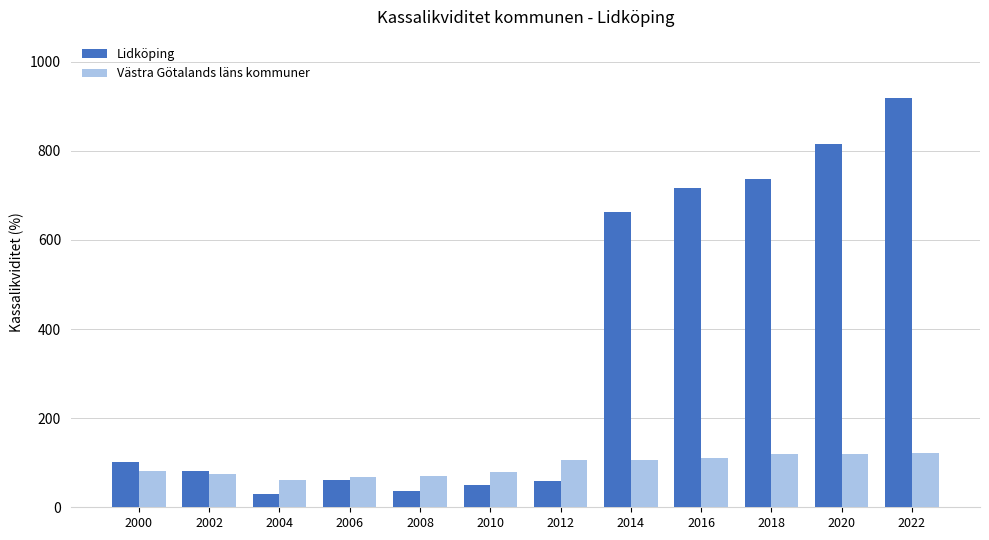

The Västra Götalands läns kommuner series shows 68.8 at 2006. True or false?

True